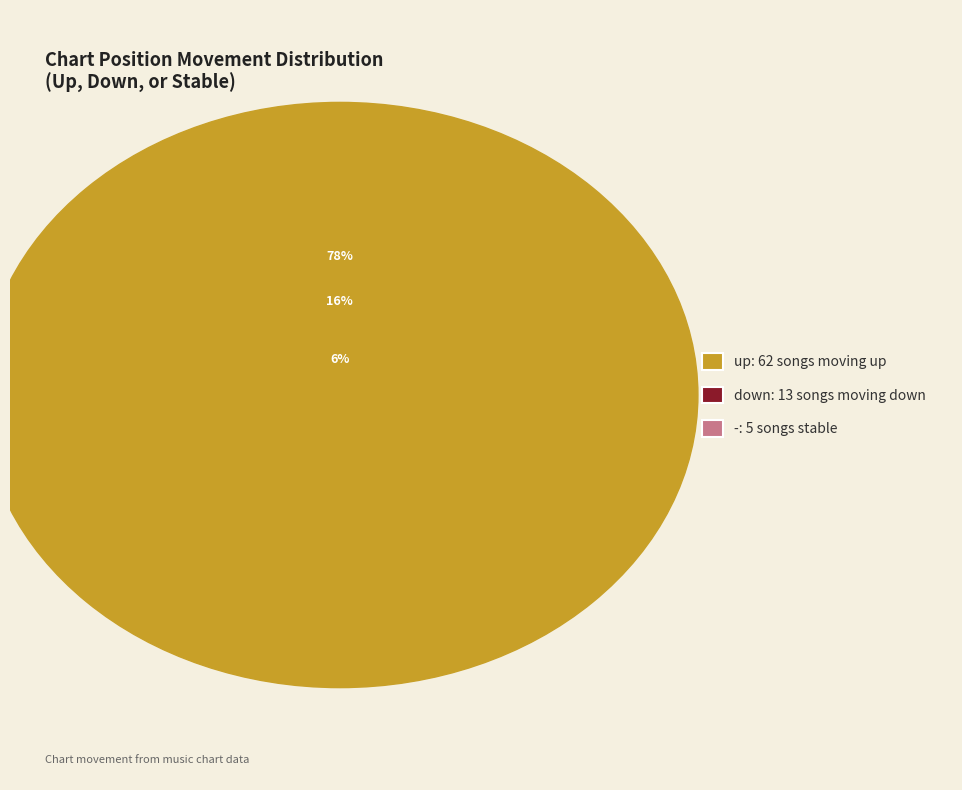

To the nearest percent, what is the difference between the largest and smallest slice percentages?

71%